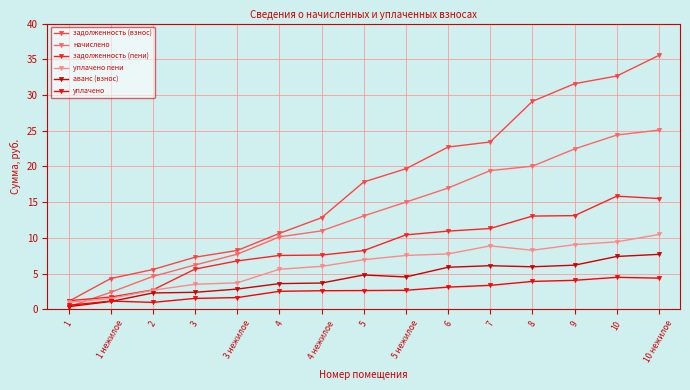

What is the sum of all уплачено values?

39.8